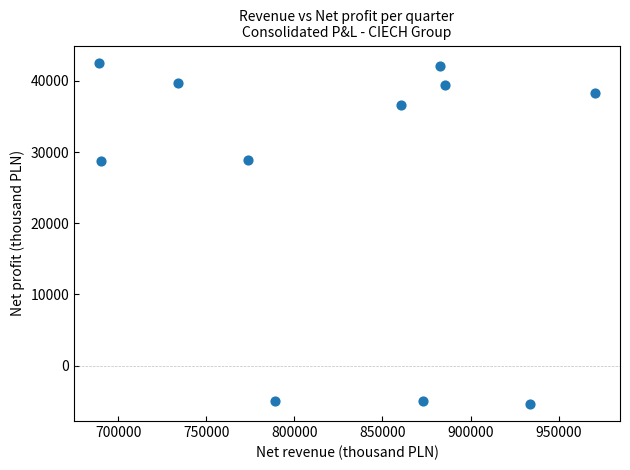

What is the range of Y values (max minus min)?

47984